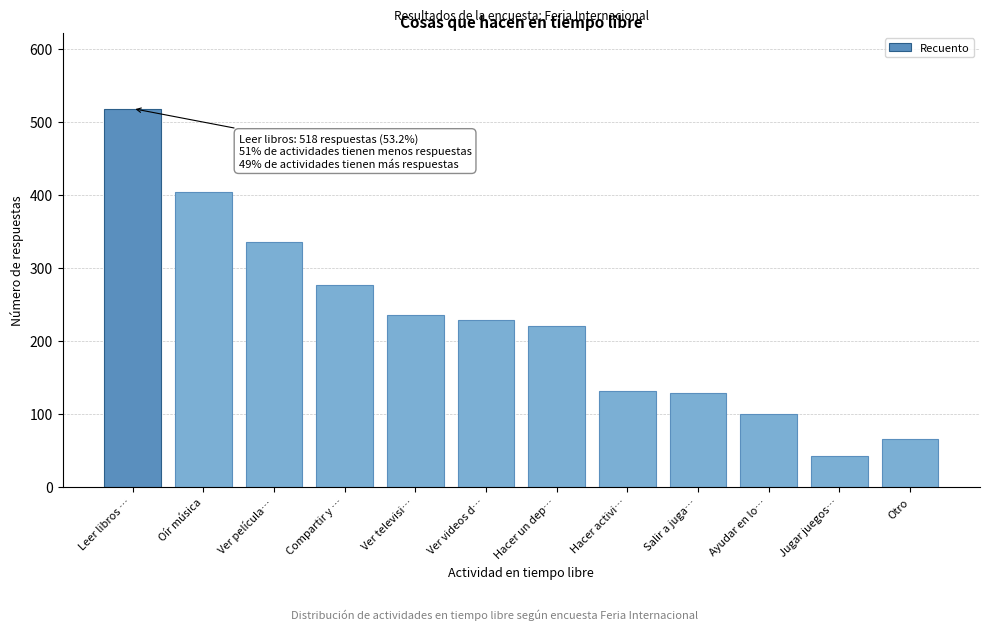

What is the sum of all values?

2688